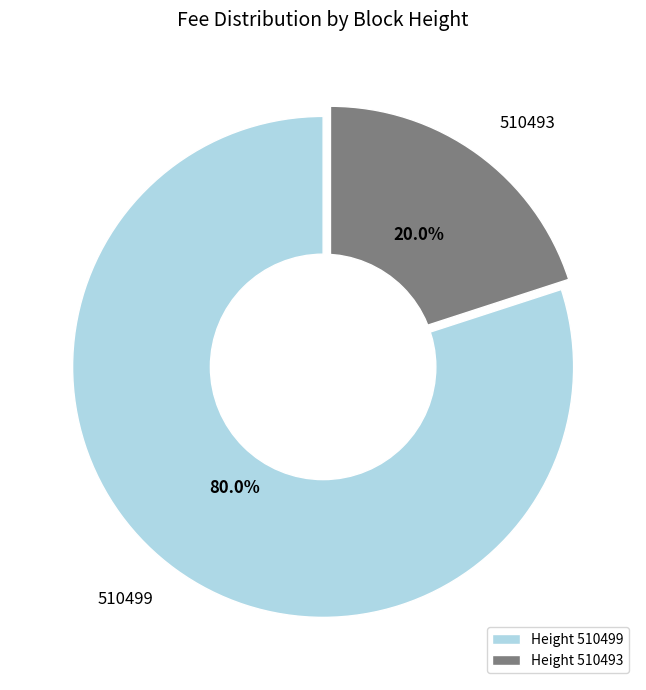

How many slices are in this pie chart?

2